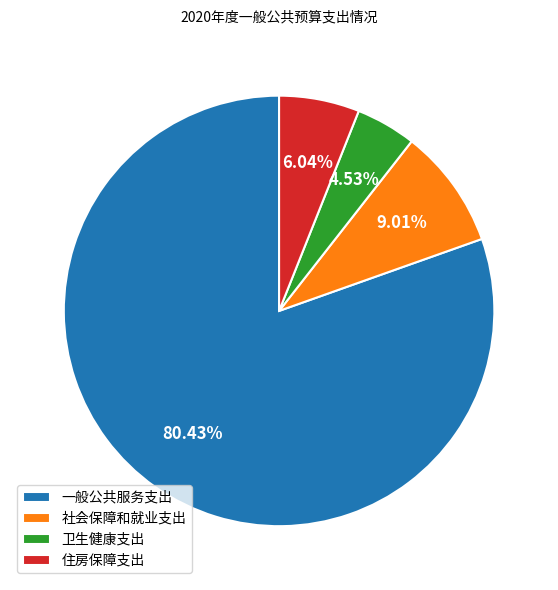

To the nearest percent, what percentage of the pie is 社会保障和就业支出?

9%